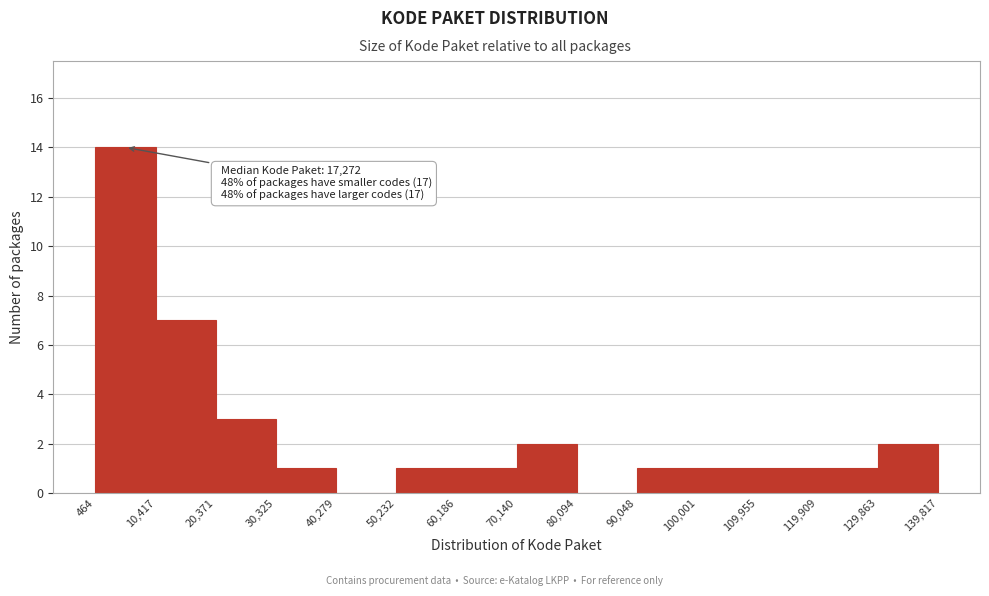

Which range on the x-axis has the tallest bar?

464 to 10,417